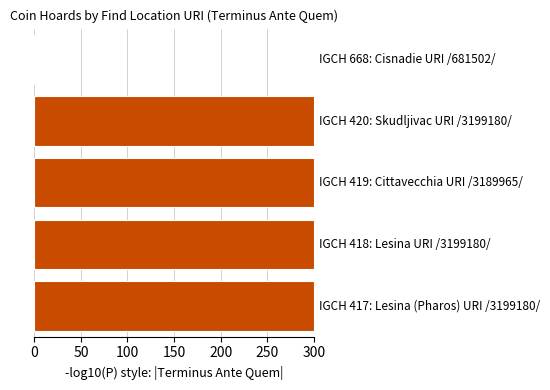

What is the average value?

240